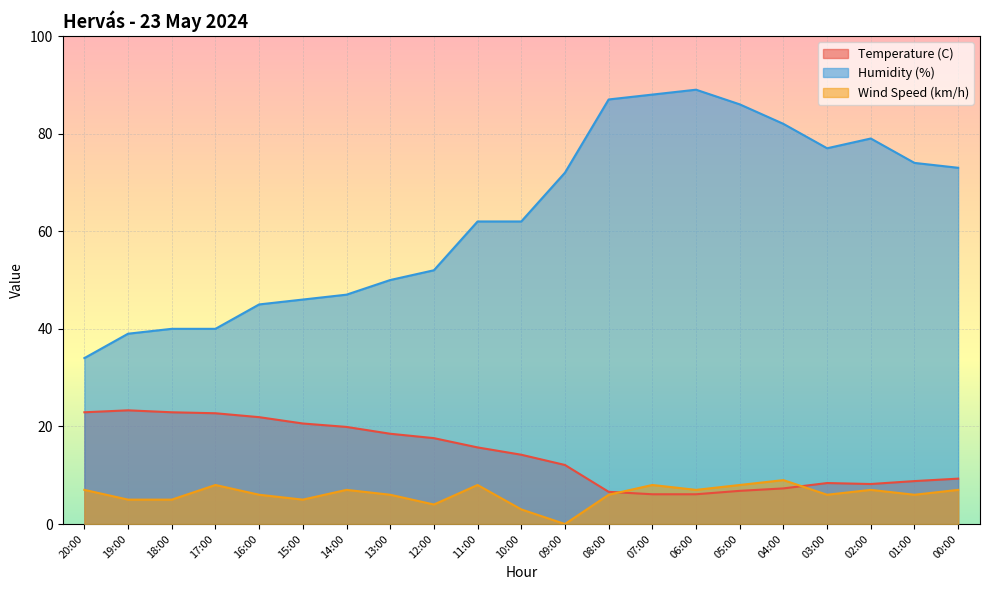

True or false: Wind Speed (km/h) has more than 0 points higher than both neighbors.

True